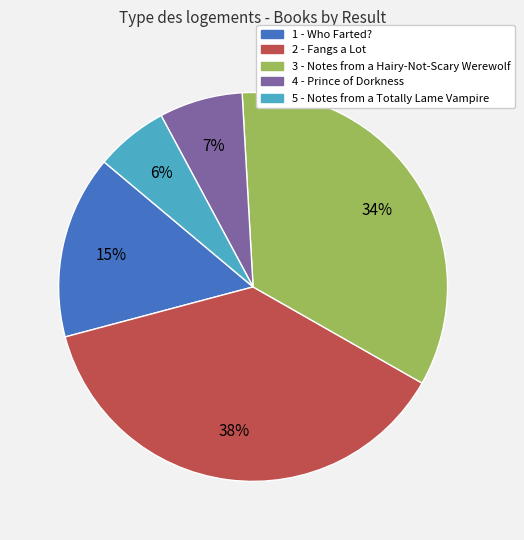

Does any single category account for the majority?

No